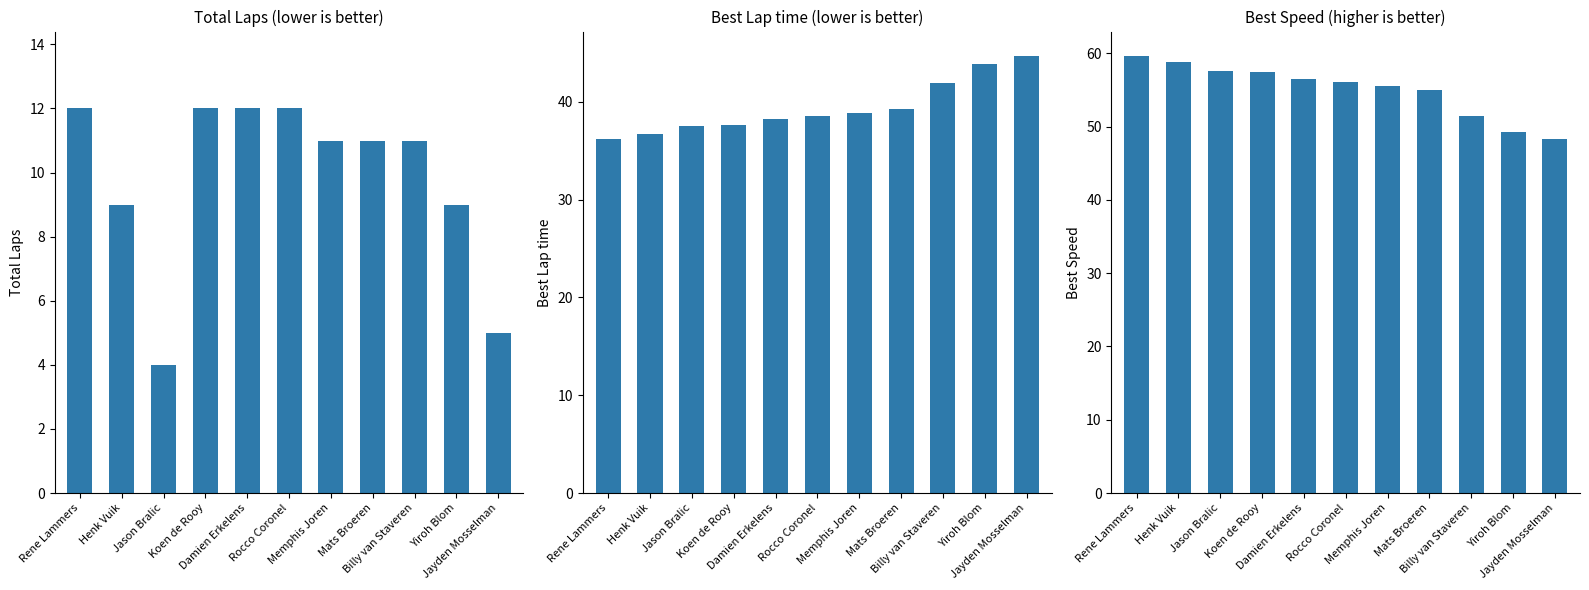

At which label does Total Laps (lower is better) first exceed 11?

Rene Lammers